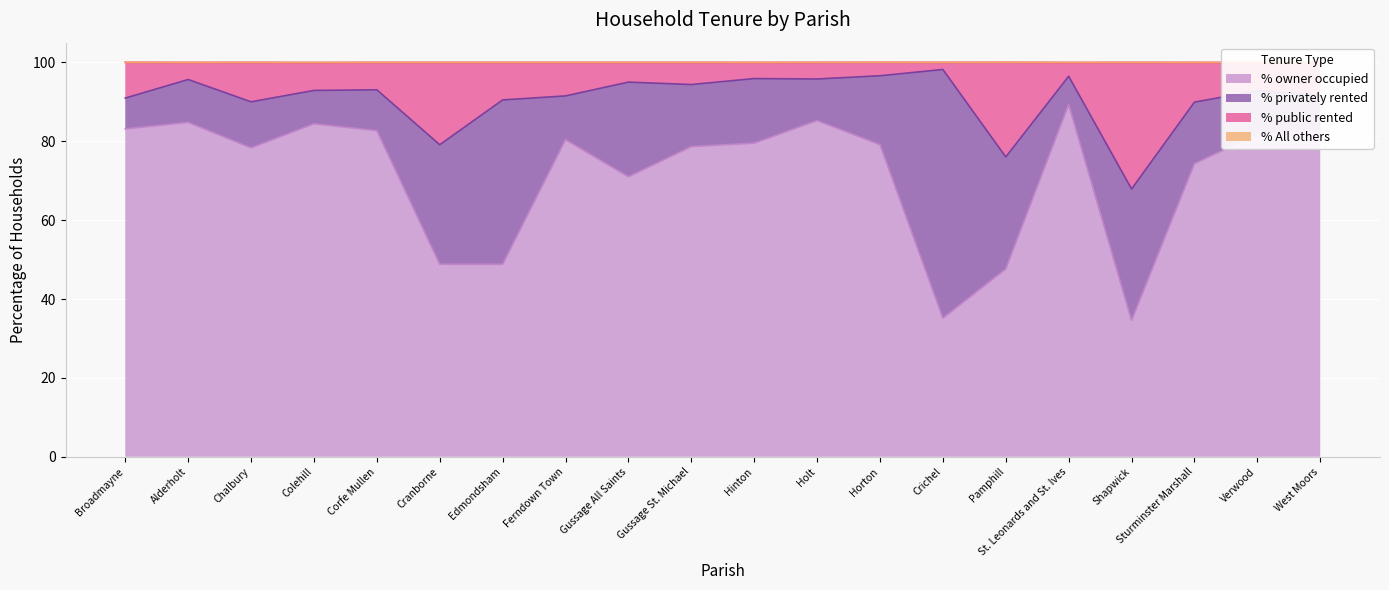

What is the minimum value for % owner occupied?

34.6